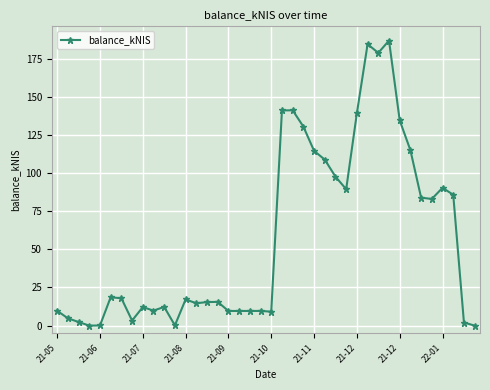

What is the average value?

57.7